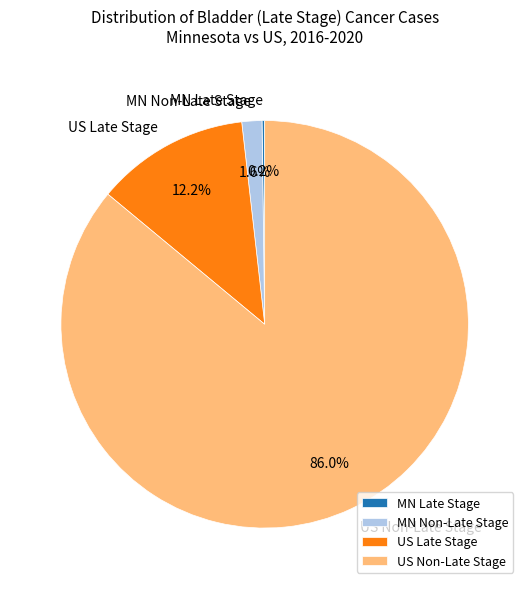

What percentage is NOT represented by US Late Stage?

87.8%